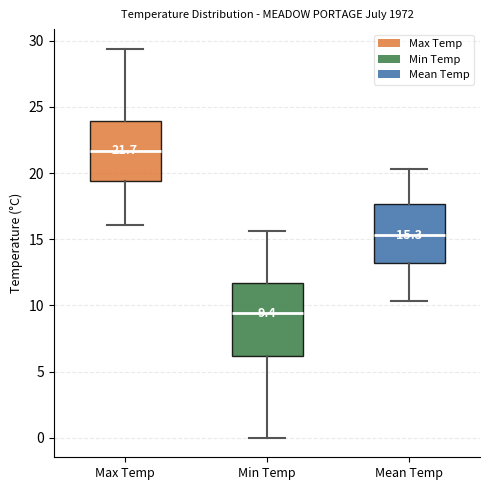

Which box's median line is the highest?

Max Temp